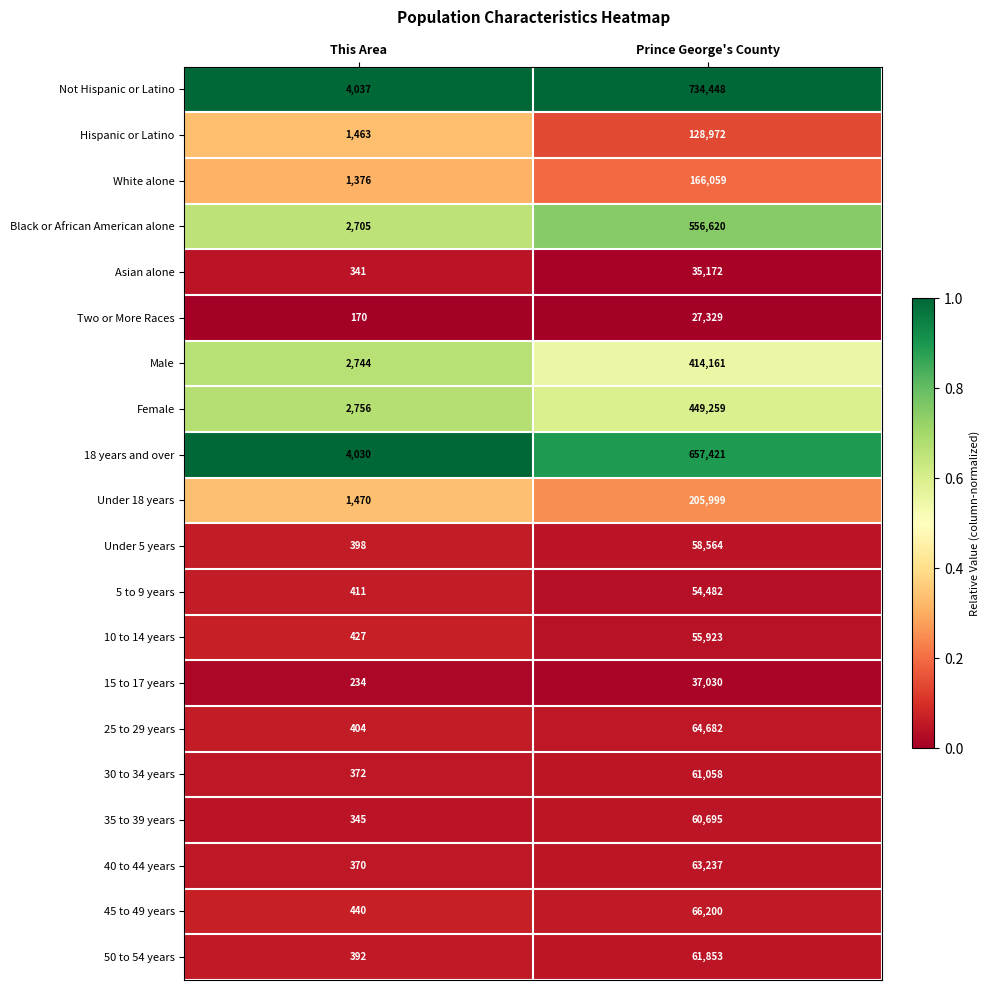

What is the total value across all series at This Area?

24885